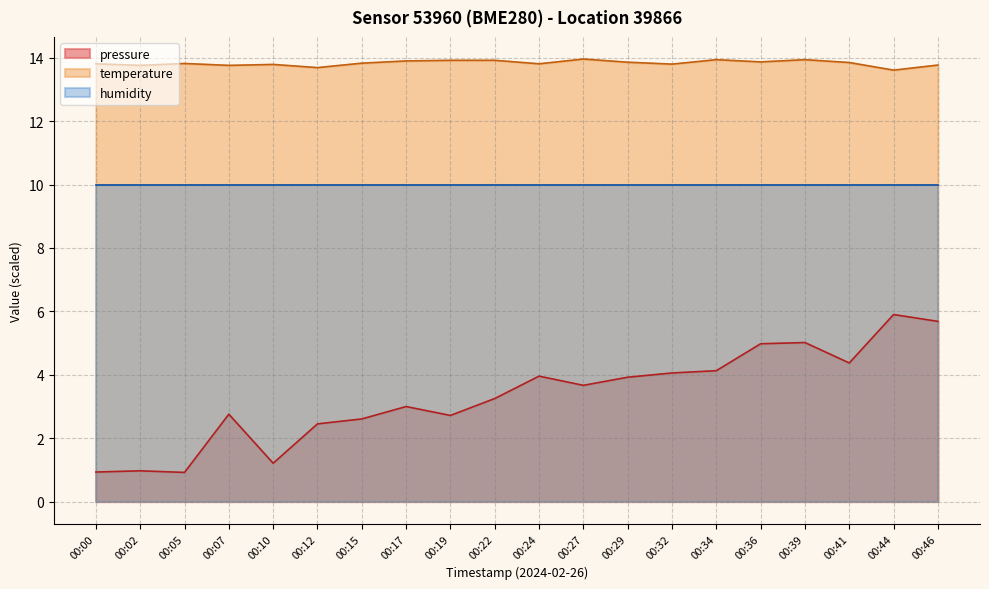

True or false: humidity and temperature intersect in this chart.

False